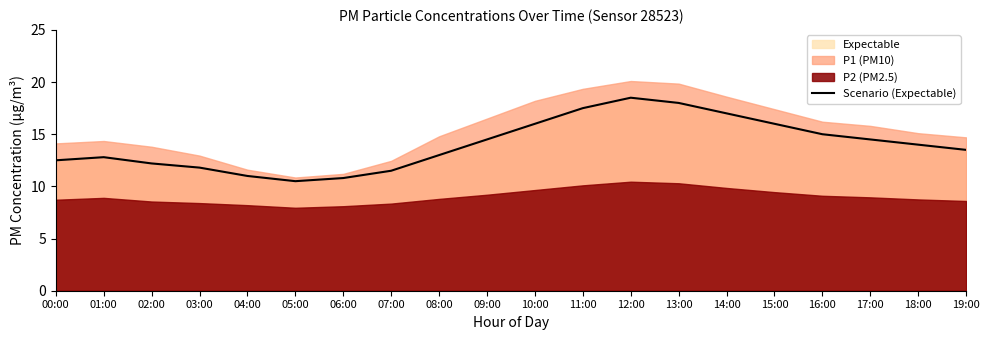

True or false: the data has more than 0 interior local peaks.

True